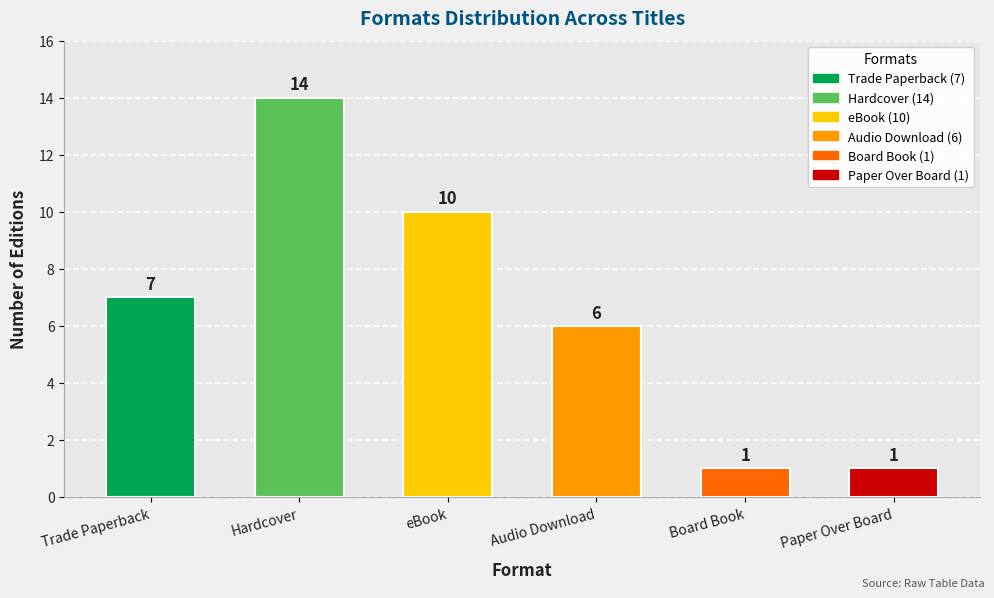

What is the sum of all values?

39